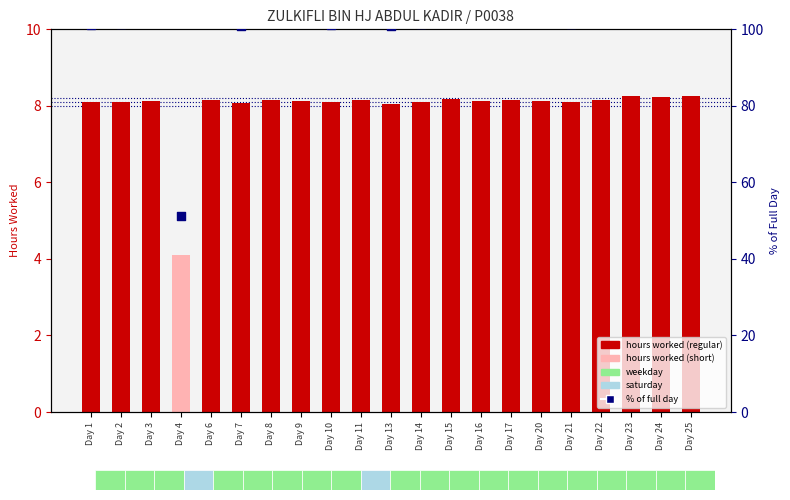

Which series has the largest total across all categories?

% of full day